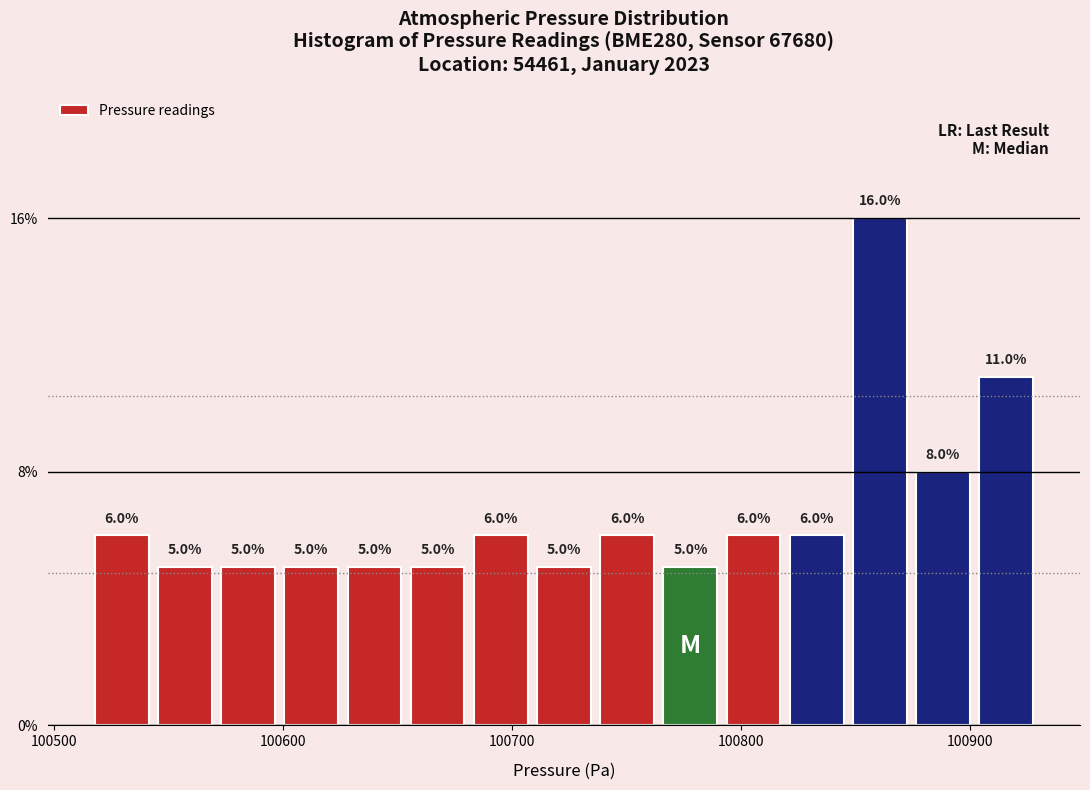

Read against the x-axis, roughly where is the centre of the tallest bar?

100860